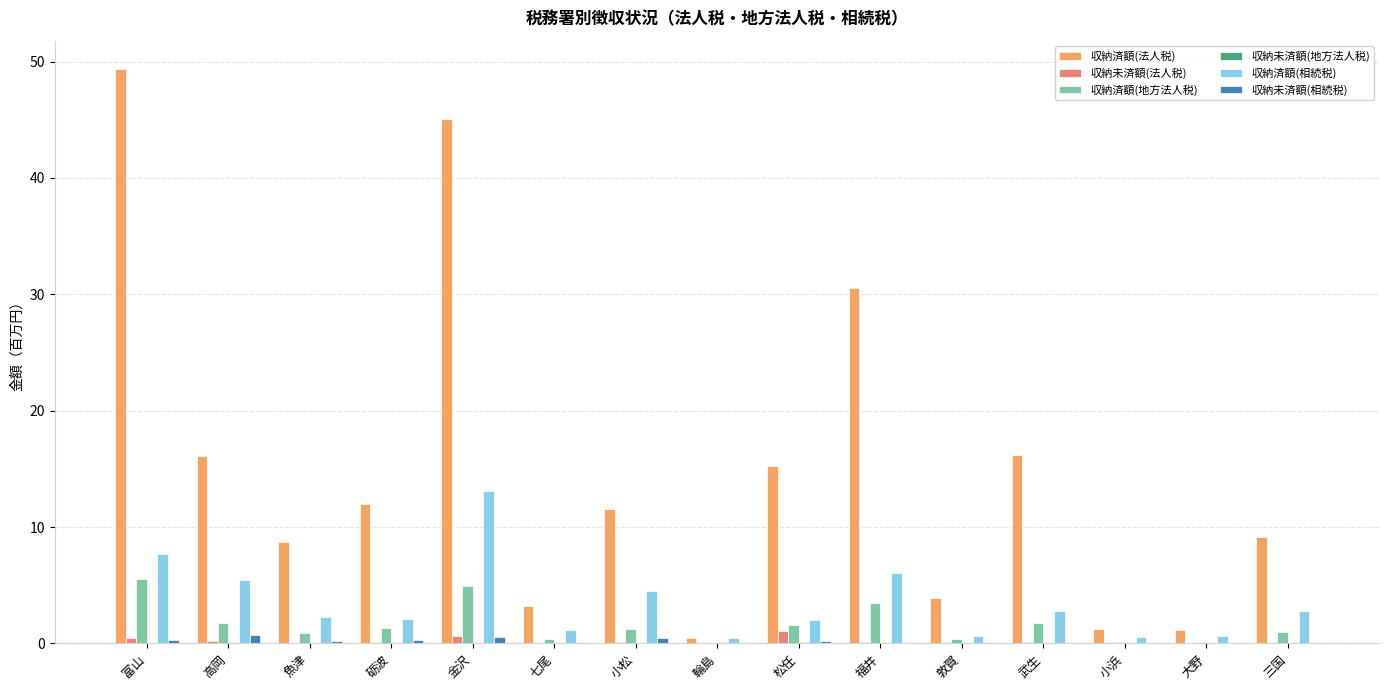

Count the number of categories in the chart.

15